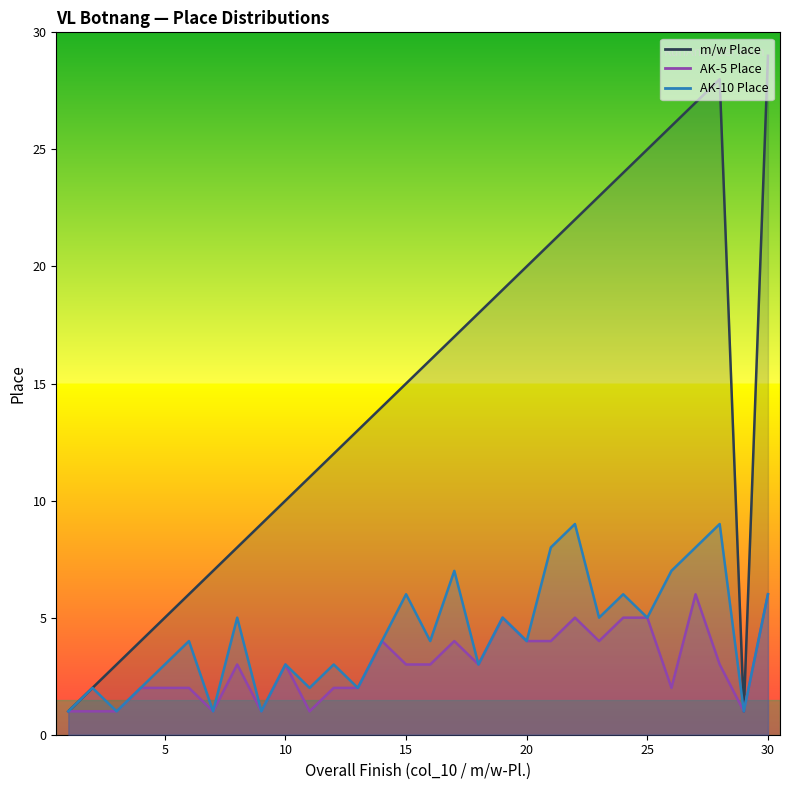

At which label is AK-5 Place closest to 3?

8